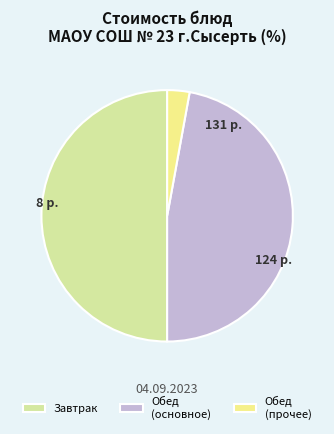

True or false: Обед (основное) accounts for 35% of the total.

False